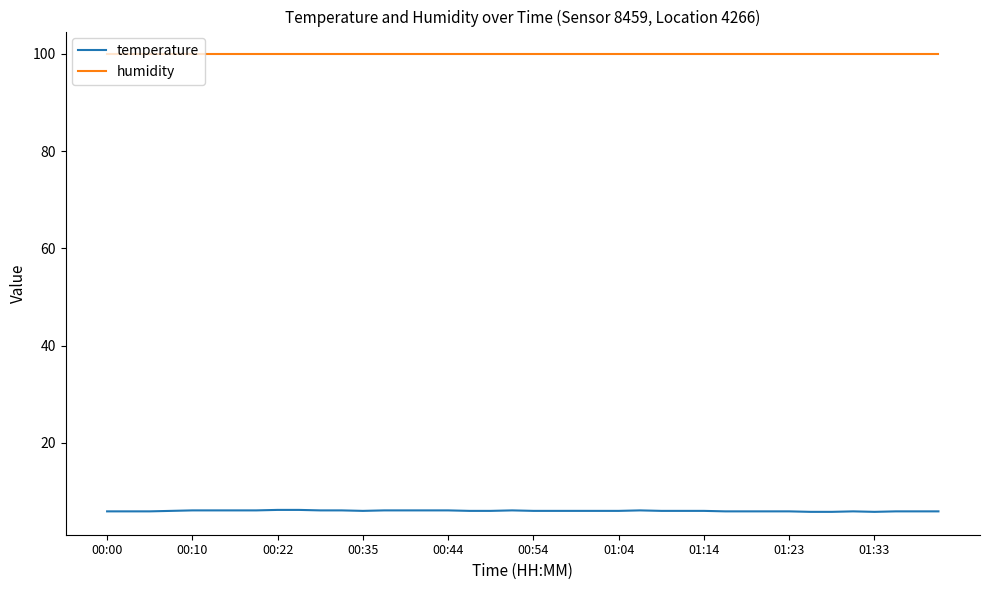

What are all the series names shown in the legend?

temperature, humidity